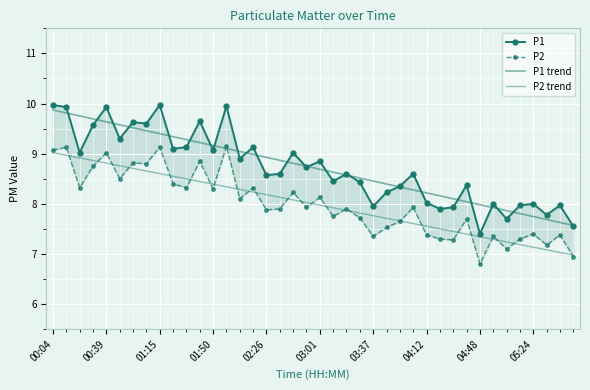

Where is P2 nearest to the value 7?

39